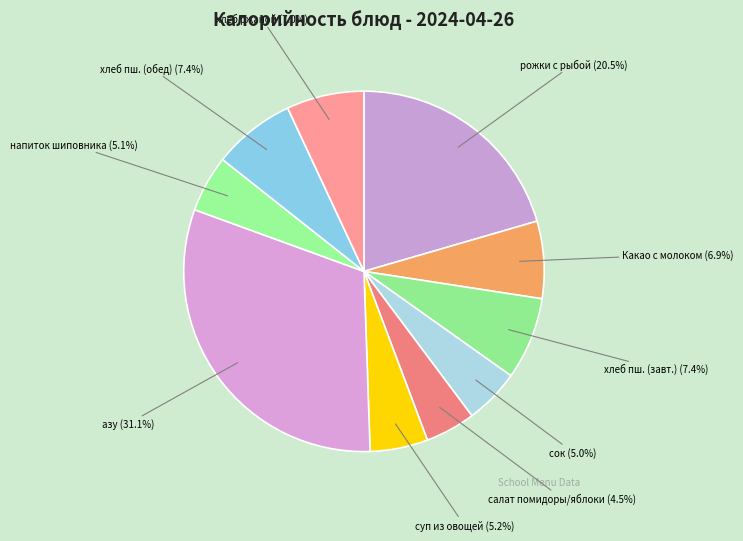

Does any single category account for the majority?

No